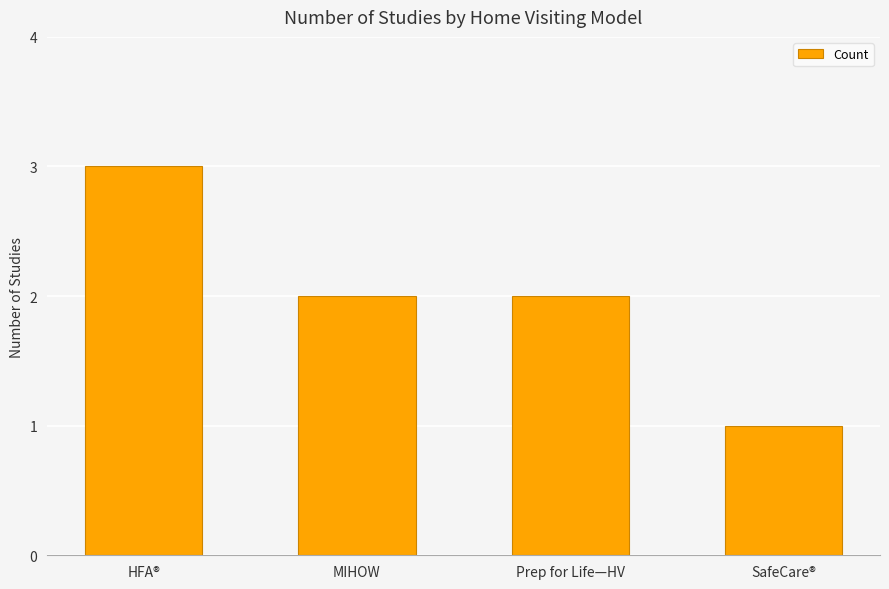

Count the number of categories in the chart.

4